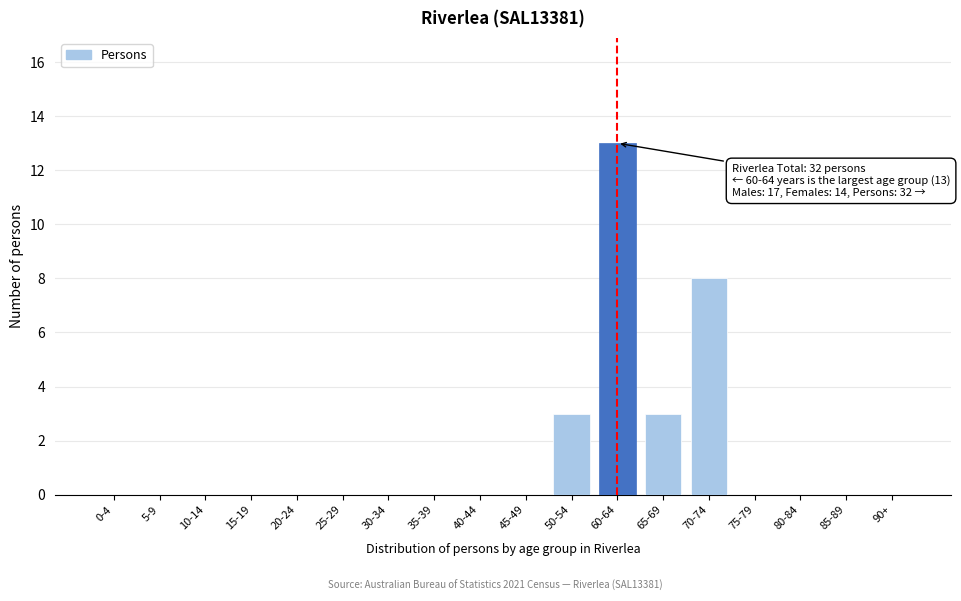

Reading left to right, list all the values displayed in this chart.

0-4=0	5-9=0	10-14=0	15-19=0	20-24=0	25-29=0	30-34=0	35-39=0	40-44=0	45-49=0	50-54=3	60-64=13	65-69=3	70-74=8	75-79=0	80-84=0	85-89=0	90+=0